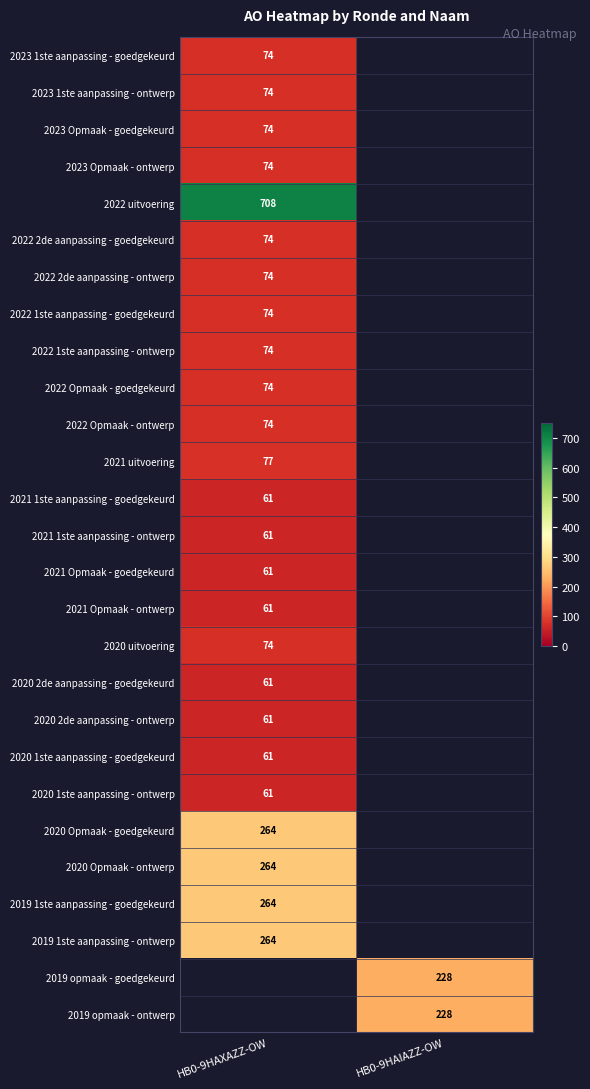

Count the number of data series in this chart.

27